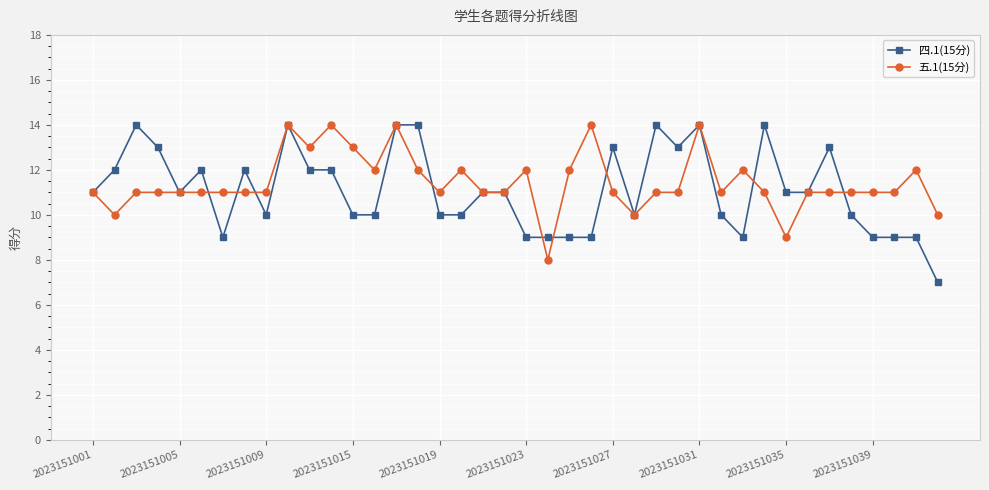

What is the smallest value displayed?

7